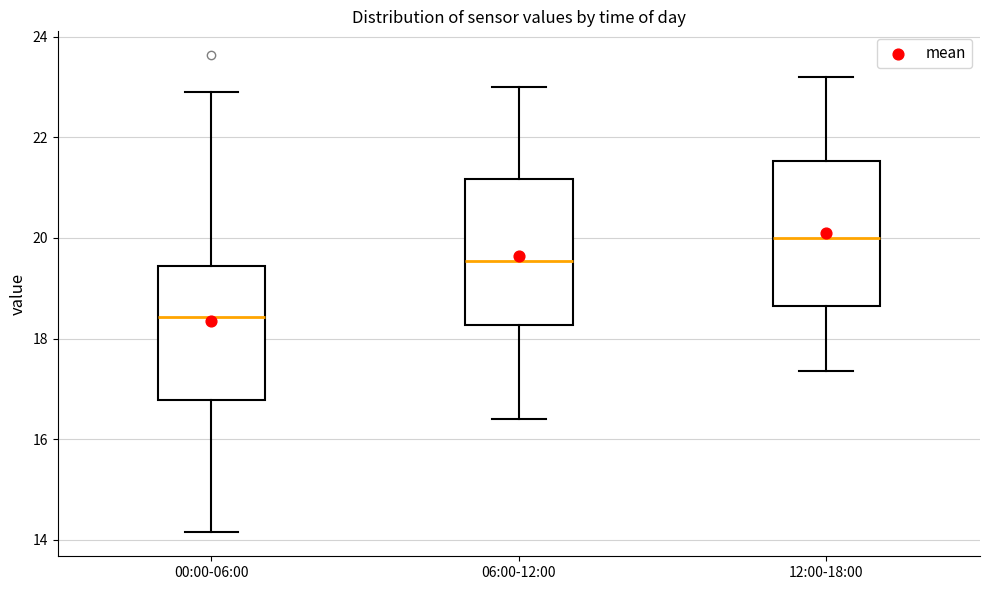

Reading left to right, read every box against the y-axis: the position of its median line, the range the box covers, and the ends of its whiskers. The values are not printed on the chart, so give them approximately, as read against the axis.

00:00-06:00: median 18.4, box 16.8 to 19.4, whiskers 14.2 to 23.0
06:00-12:00: median 19.6, box 18.2 to 21.2, whiskers 16.4 to 23.0
12:00-18:00: median 20.0, box 18.6 to 21.6, whiskers 17.4 to 23.2